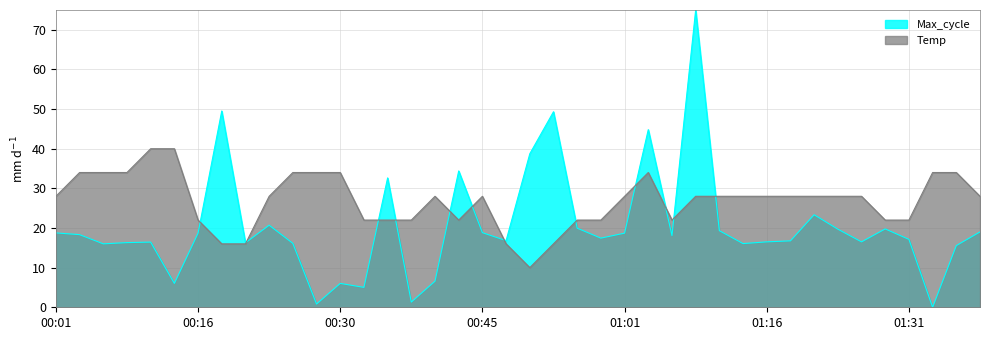

What is the label of the 13th point from the left?

00:30